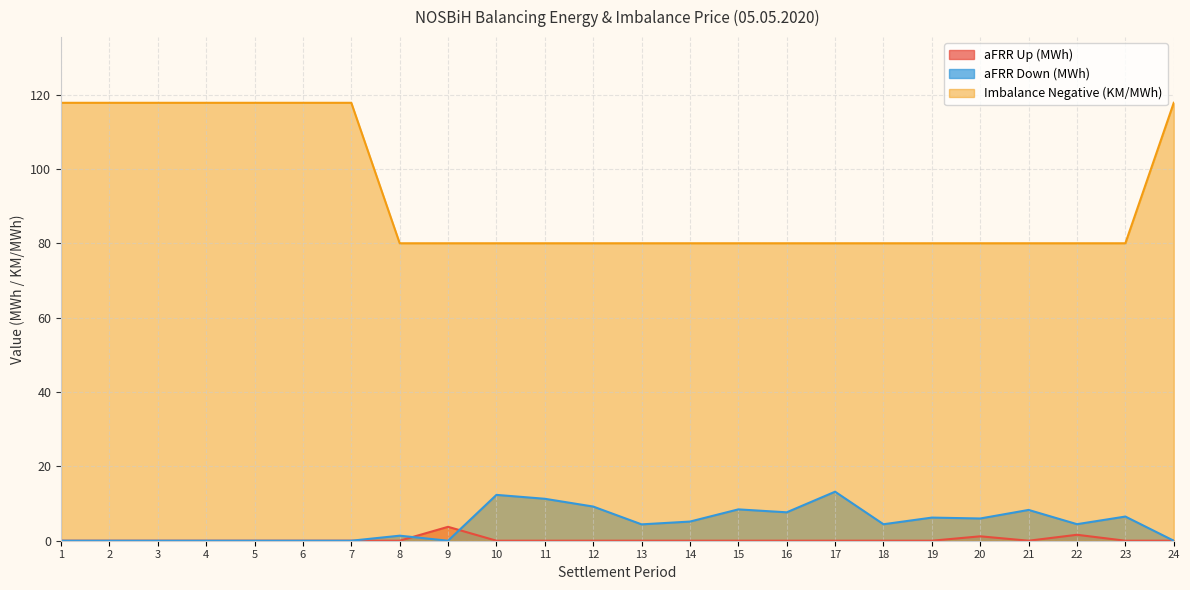

What are all the series names shown in the legend?

aFRR Up (MWh), aFRR Down (MWh), Imbalance Negative (KM/MWh)